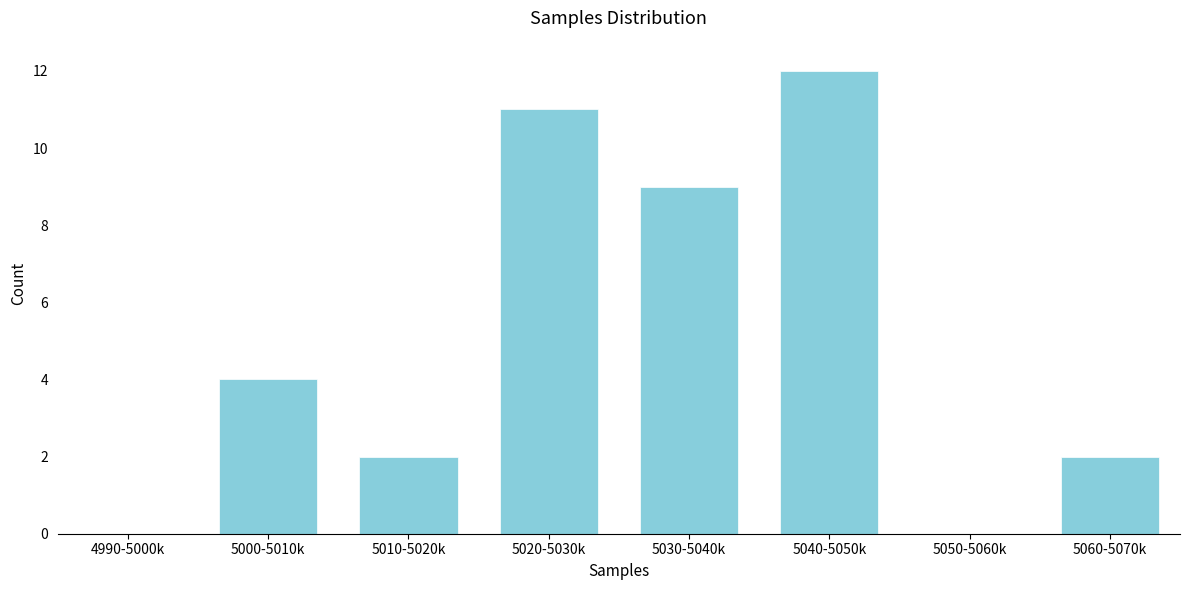

Reading right to left, what are all the values shown in this chart?

5060-5070k=2	5050-5060k=0	5040-5050k=12	5030-5040k=9	5020-5030k=11	5010-5020k=2	5000-5010k=4	4990-5000k=0